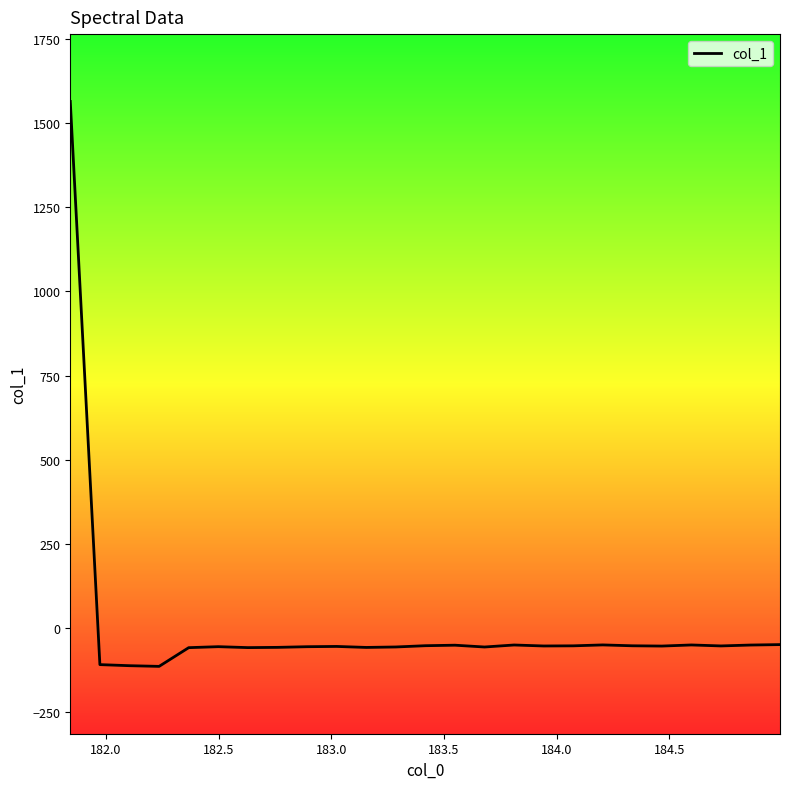

What is the greatest value displayed?

1564.0